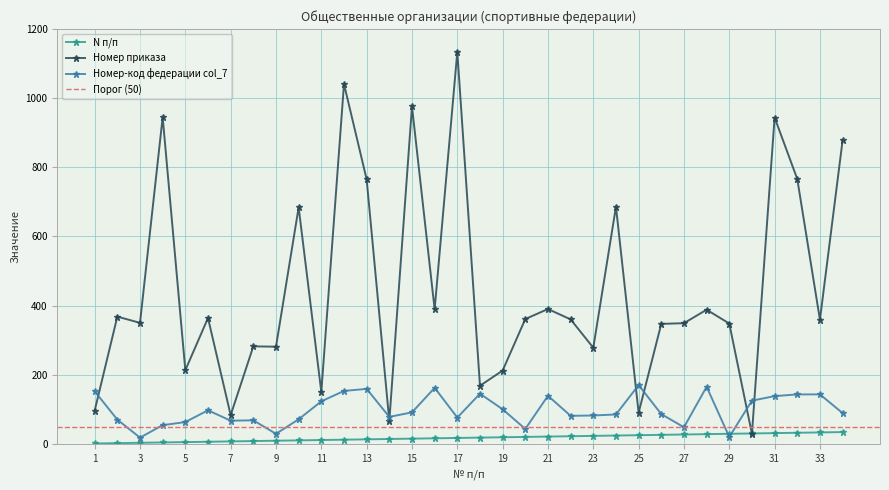

How many data points in N п/п are above 18?

16